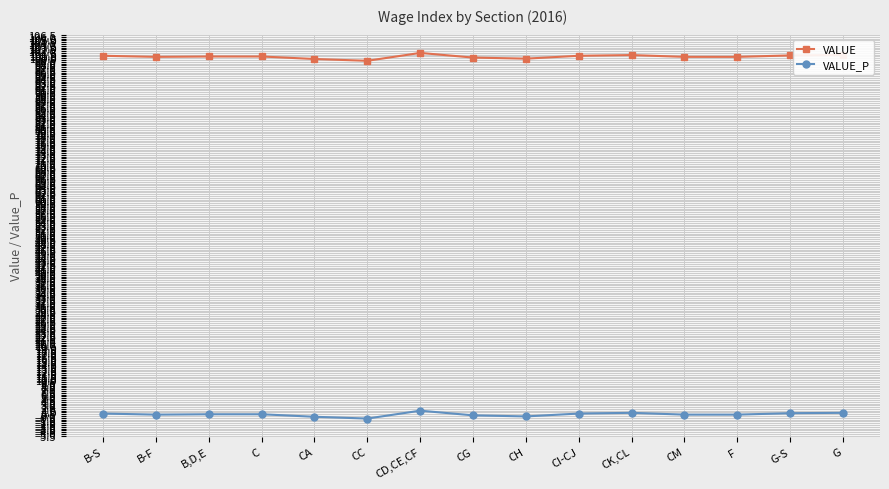

What is the total value across all series at F?

100.8